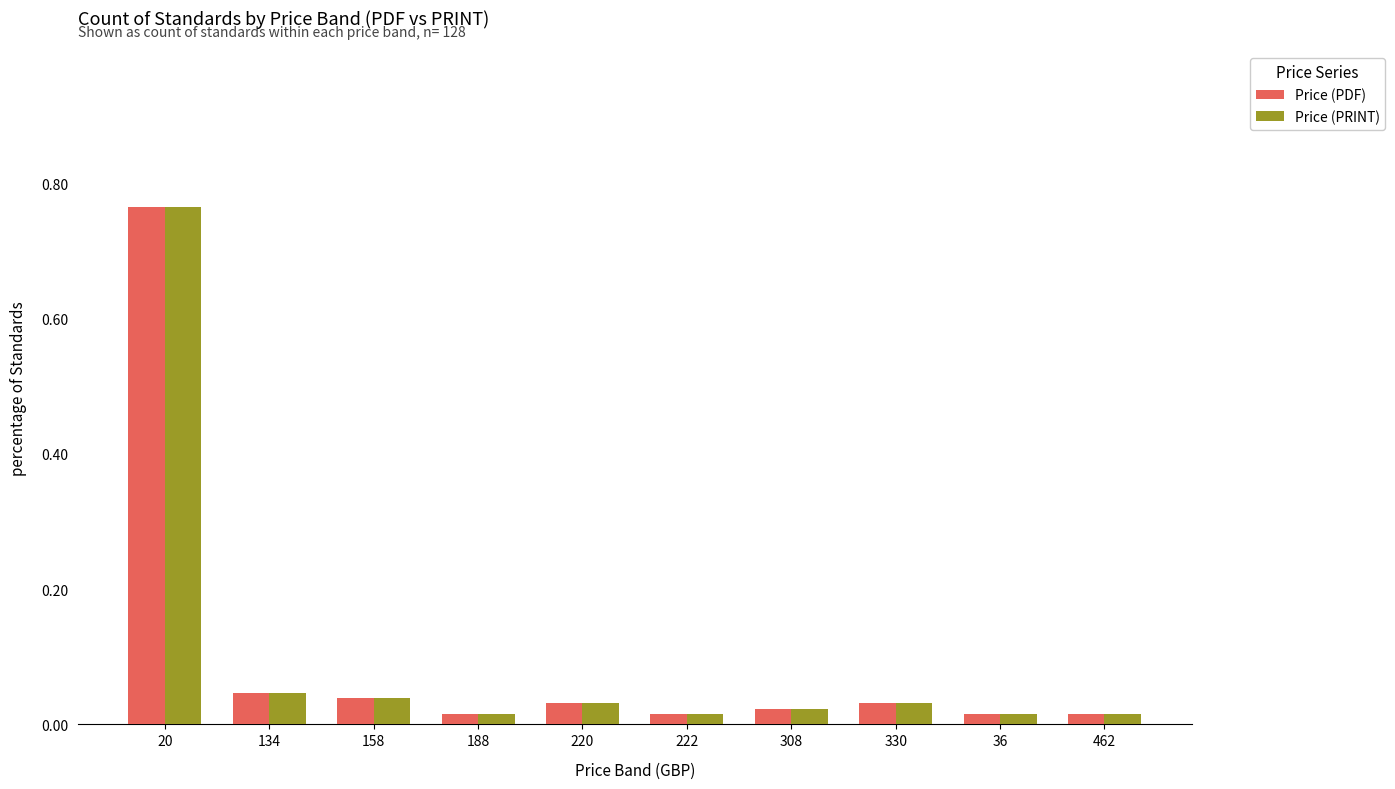

What is the difference between the Price (PDF) values at 330 and 20?

0.7